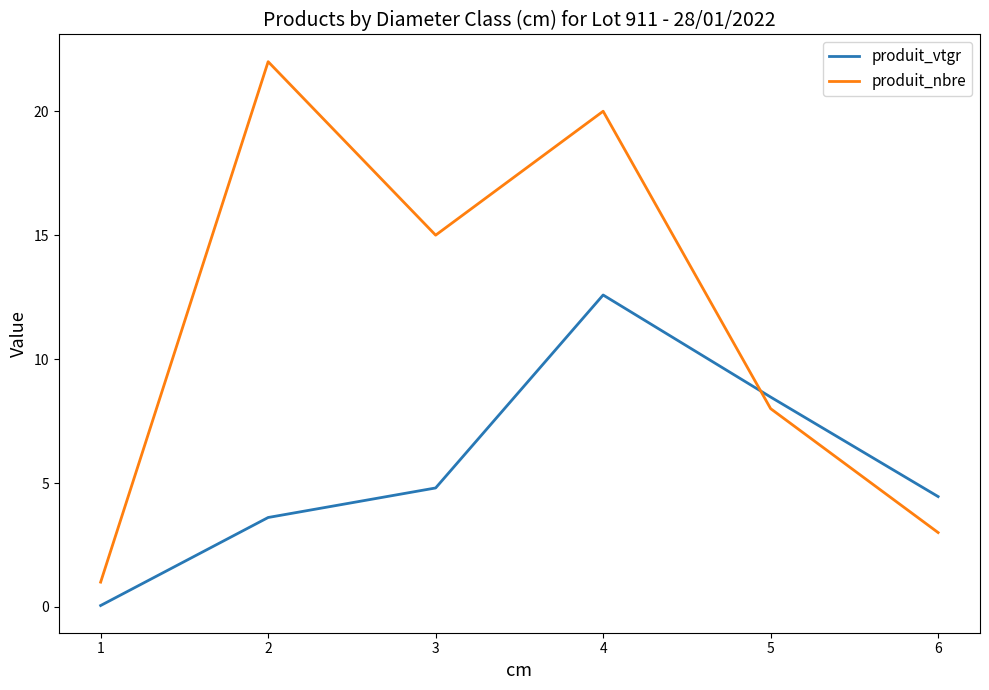

Which series has the largest total across all categories?

produit_nbre